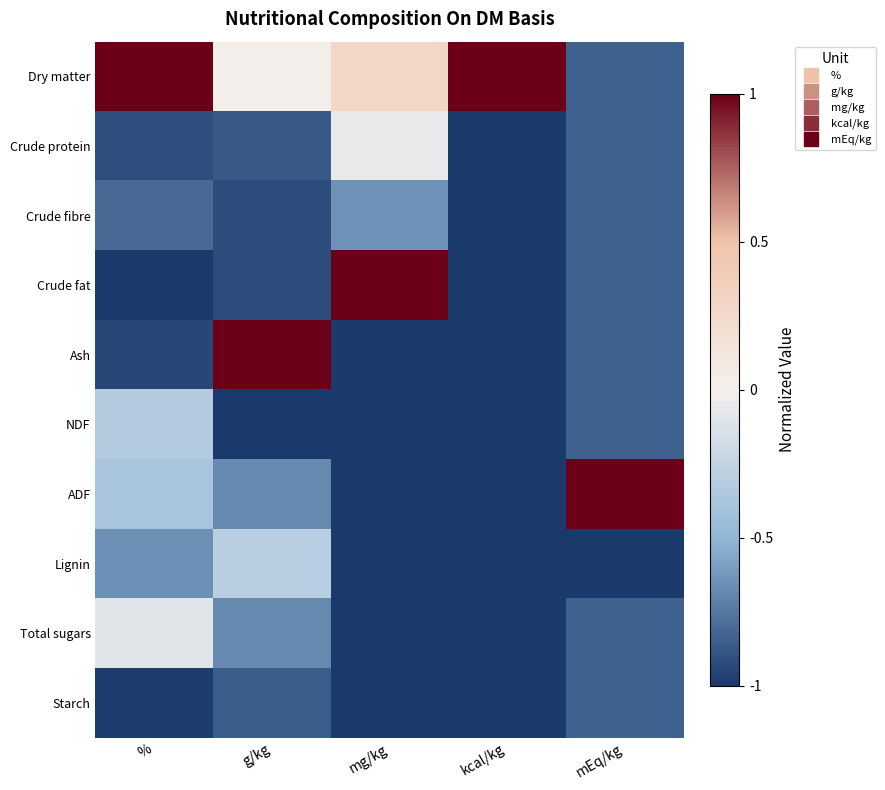

Rank the series at kcal/kg from highest to lowest value.

Dry matter, Crude protein, Crude fibre, Crude fat, Ash, NDF, ADF, Lignin, Total sugars, Starch